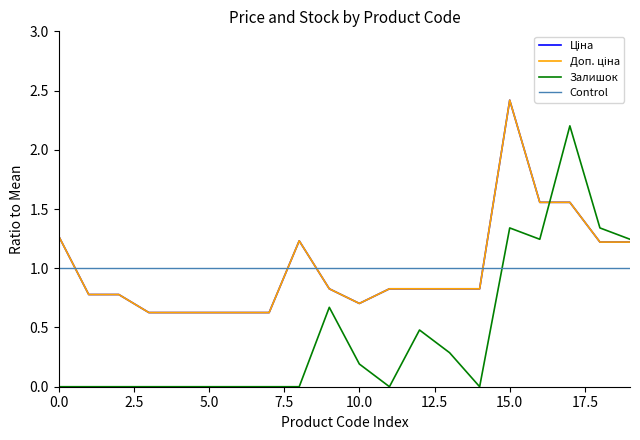

At 287692233, list the series in order from largest to smallest.

Ціна, Доп. ціна, Залишок